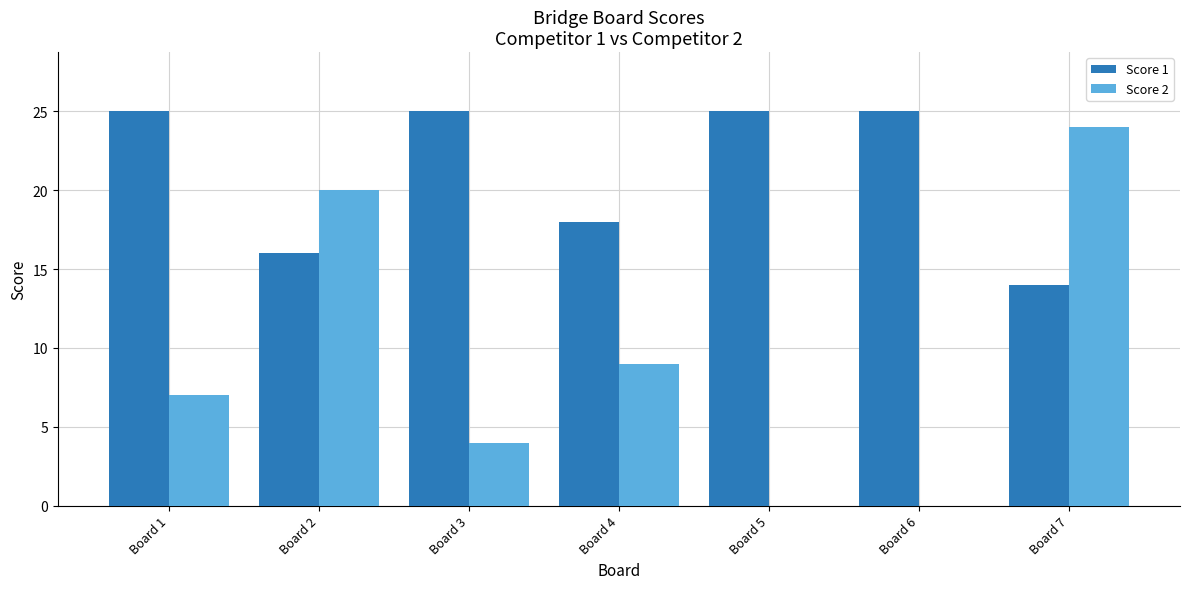

The value of Score 2 at Board 6 is 9. True or false?

False